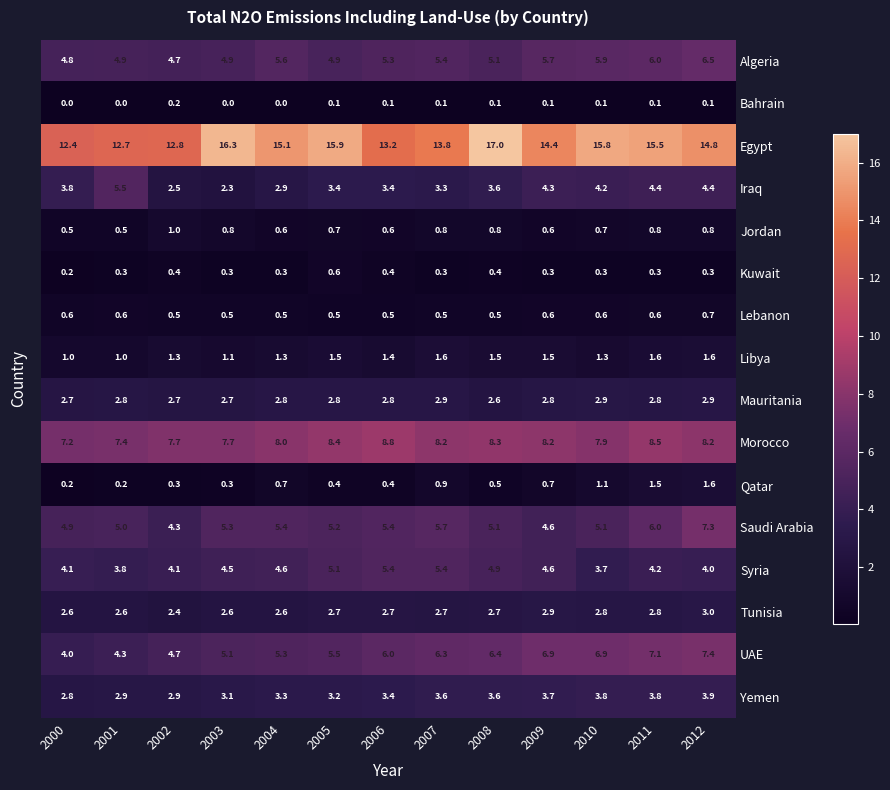

Rank the series at 2005 from highest to lowest value.

Egypt, Morocco, UAE, Saudi Arabia, Syria, Algeria, Iraq, Yemen, Mauritania, Tunisia, Libya, Jordan, Kuwait, Lebanon, Qatar, Bahrain